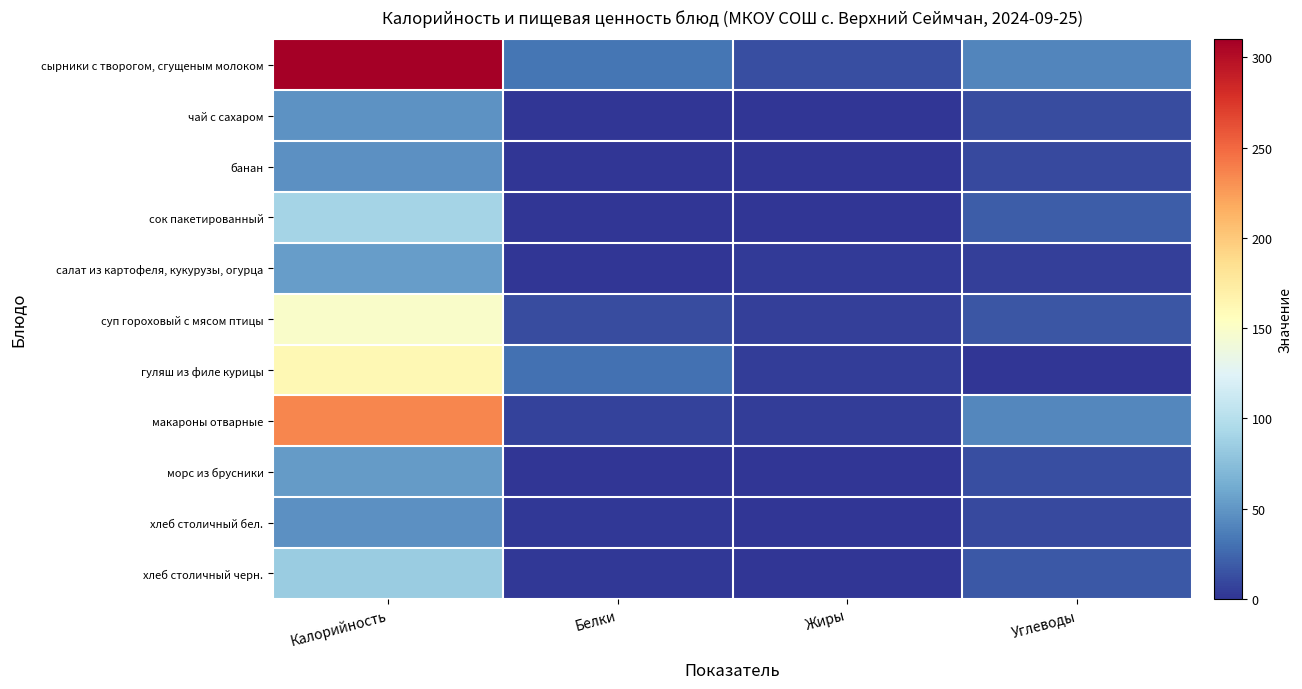

At which category is the sum across all series the highest?

Калорийность